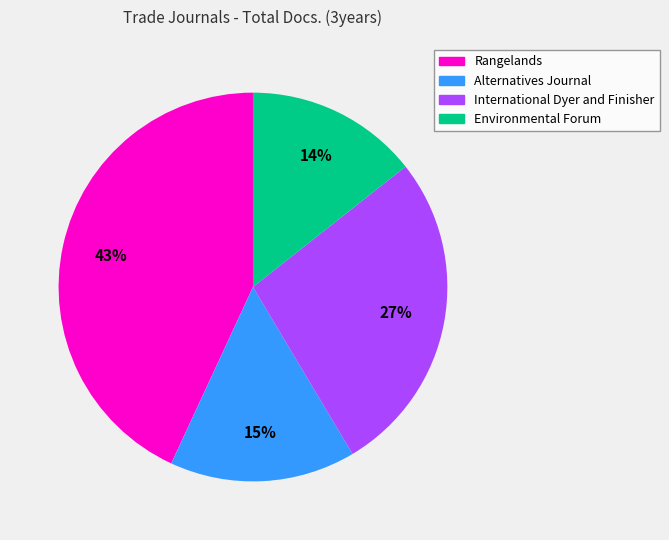

To the nearest percent, what portion does International Dyer and Finisher represent?

27%